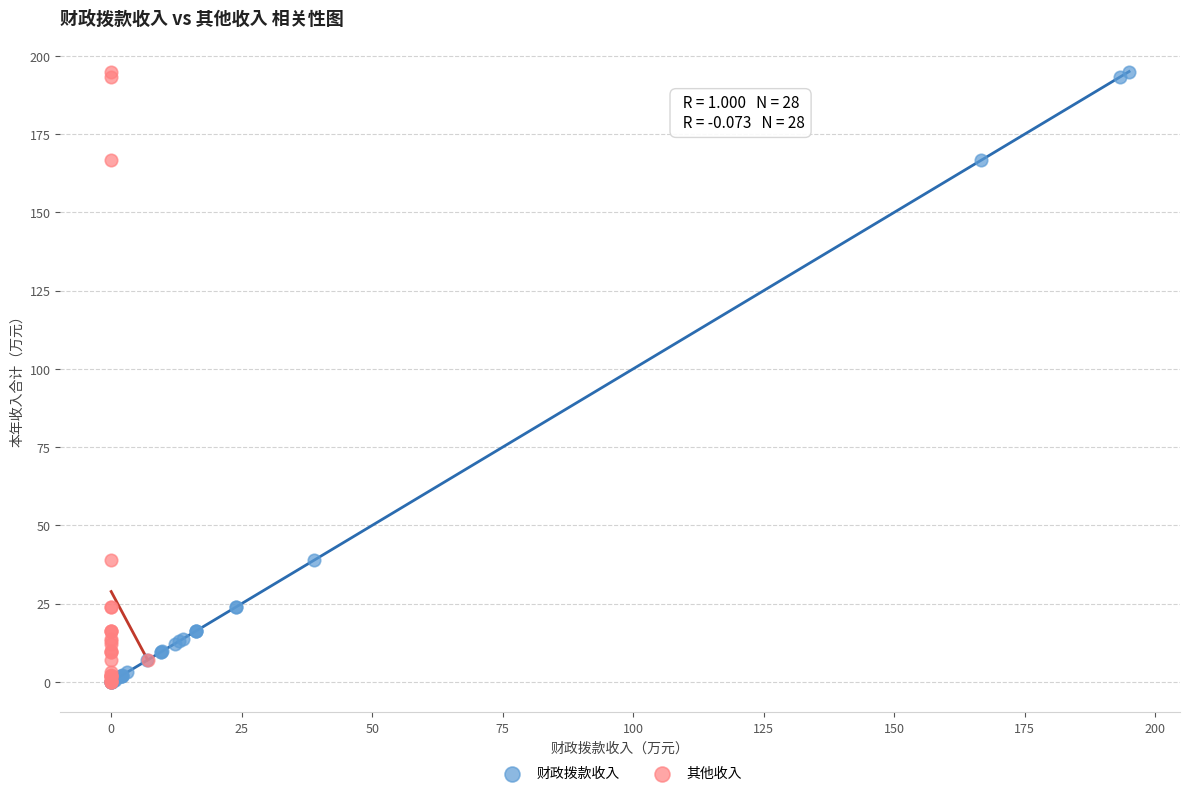

Which series has the widest spread of Y values?

财政拨款收入